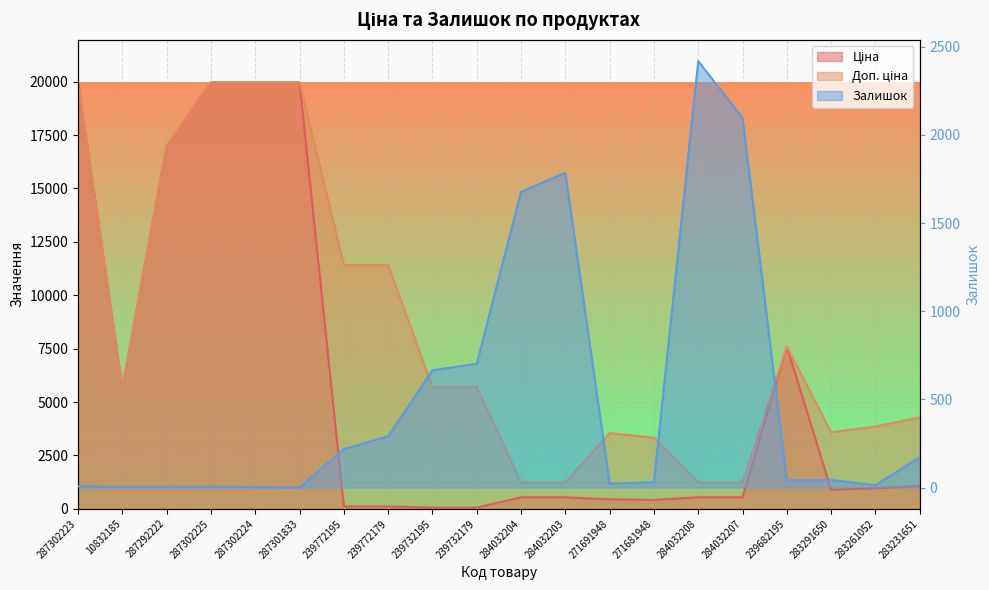

How many distinct data groups are displayed?

3